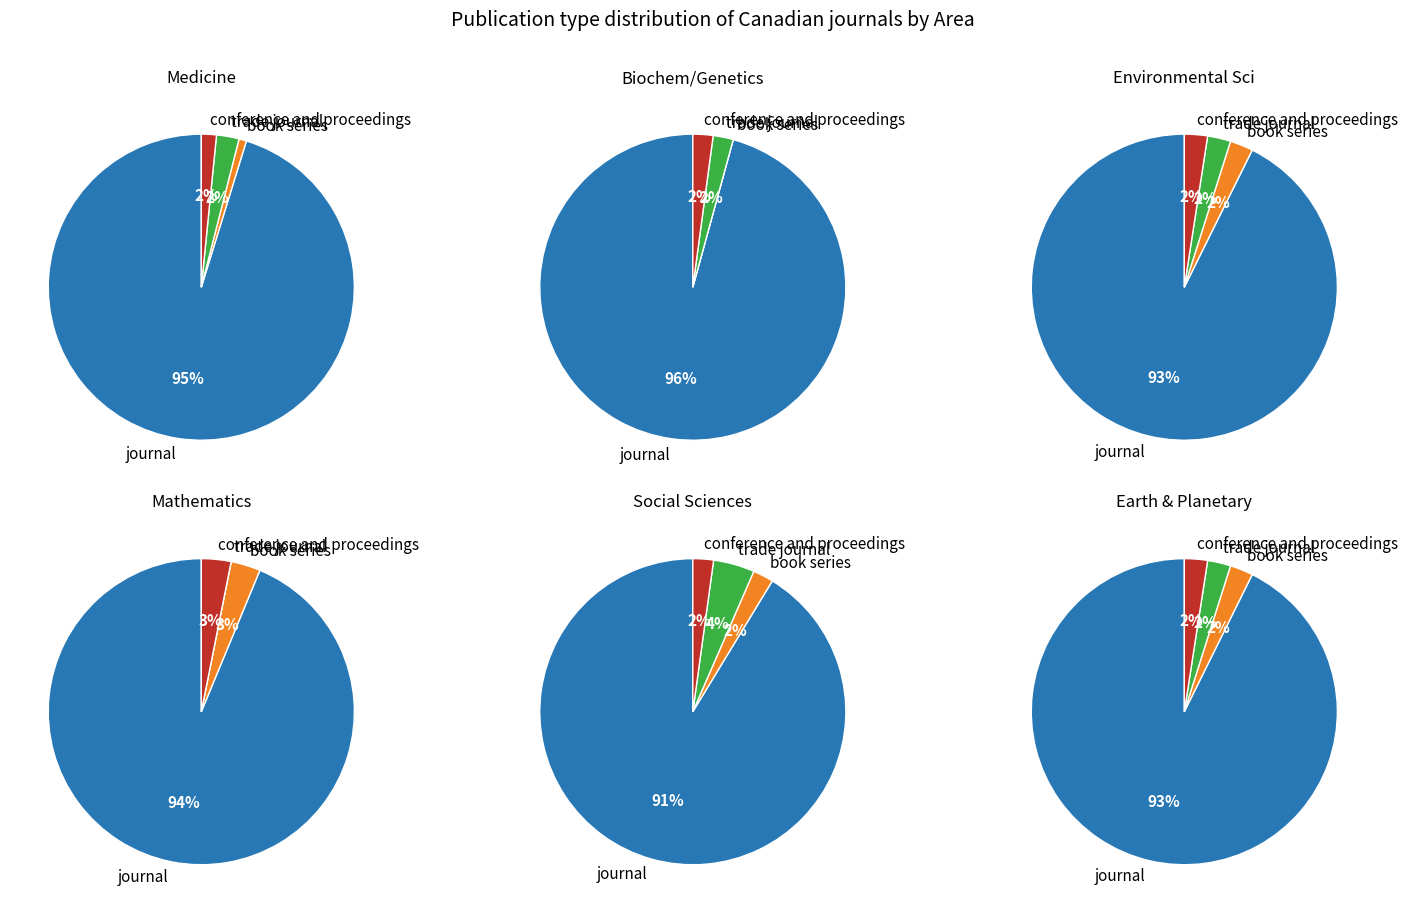

Rank the categories by value from lowest to highest.

book series, conference and proceedings, trade journal, journal